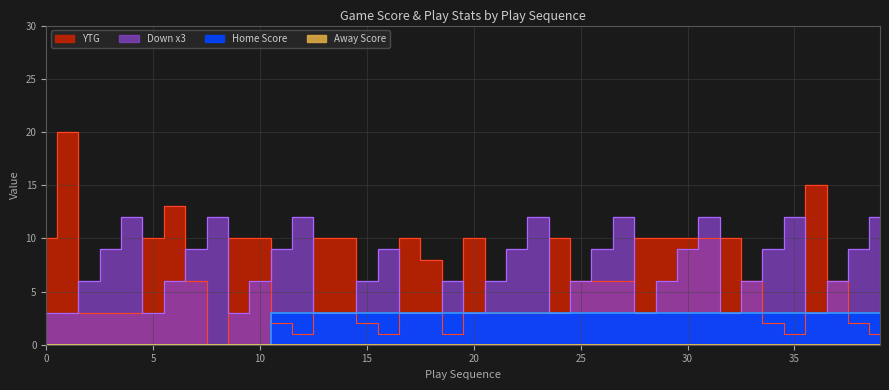

How many interior local valleys does the Down series have?

7